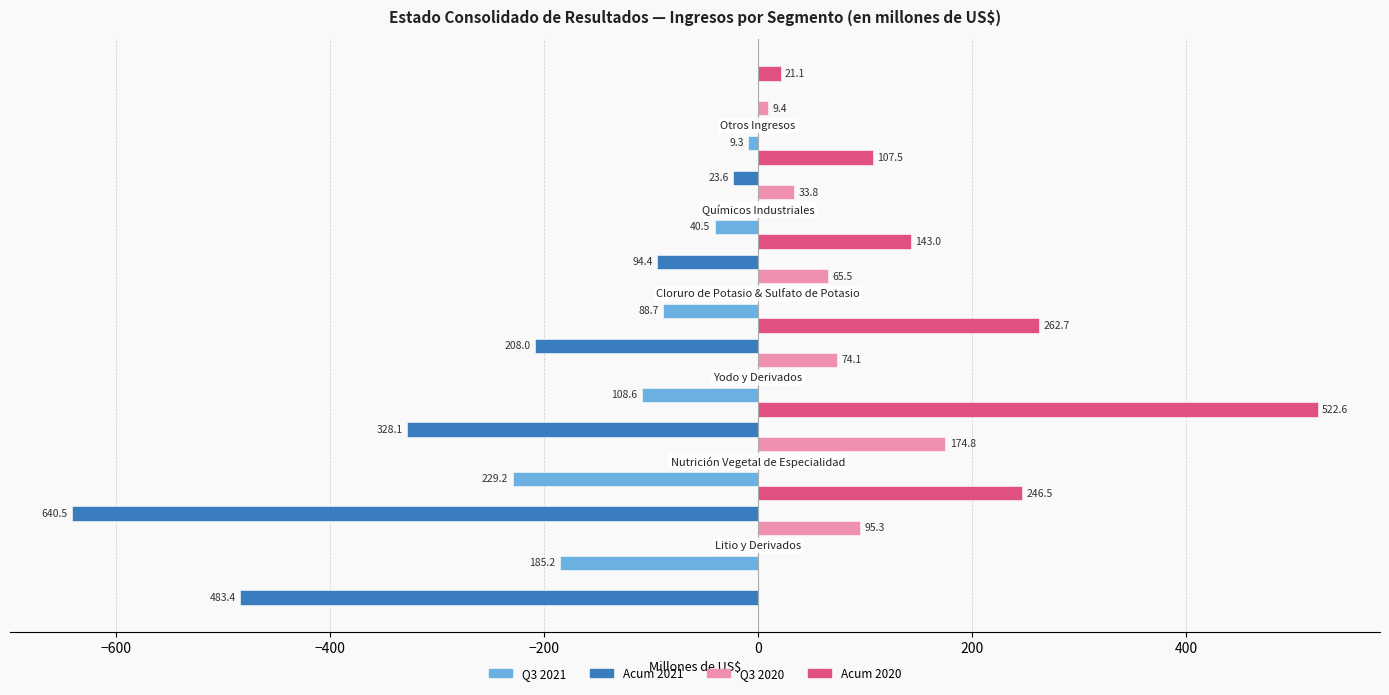

What is the value of the Q3 2020 bar at the 3rd from the left?

74.1